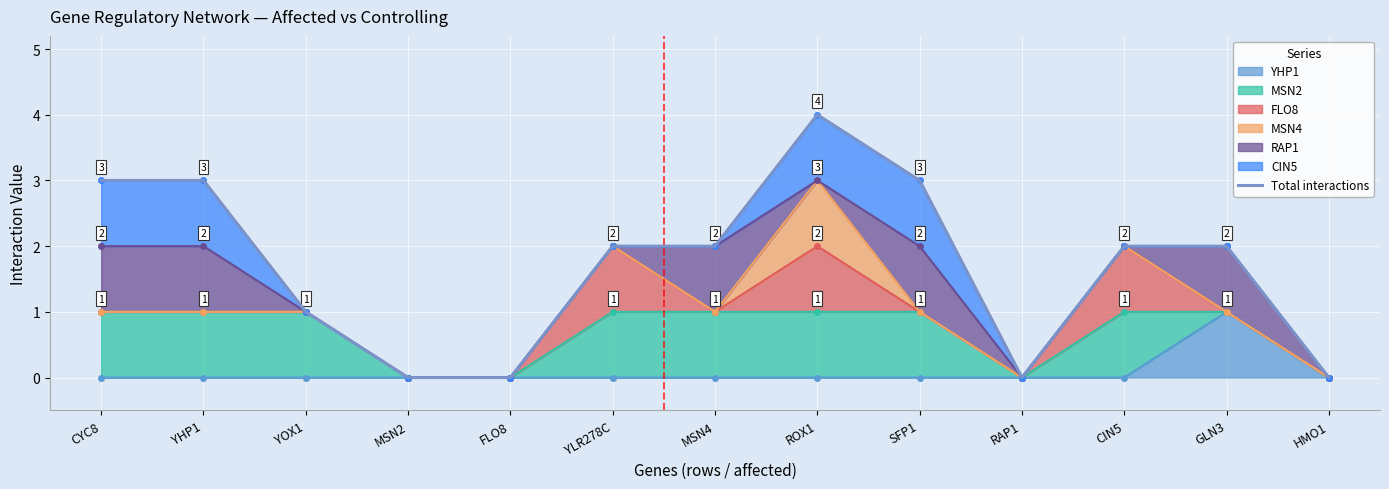

At which category does the chart reach its minimum across all series?

MSN2